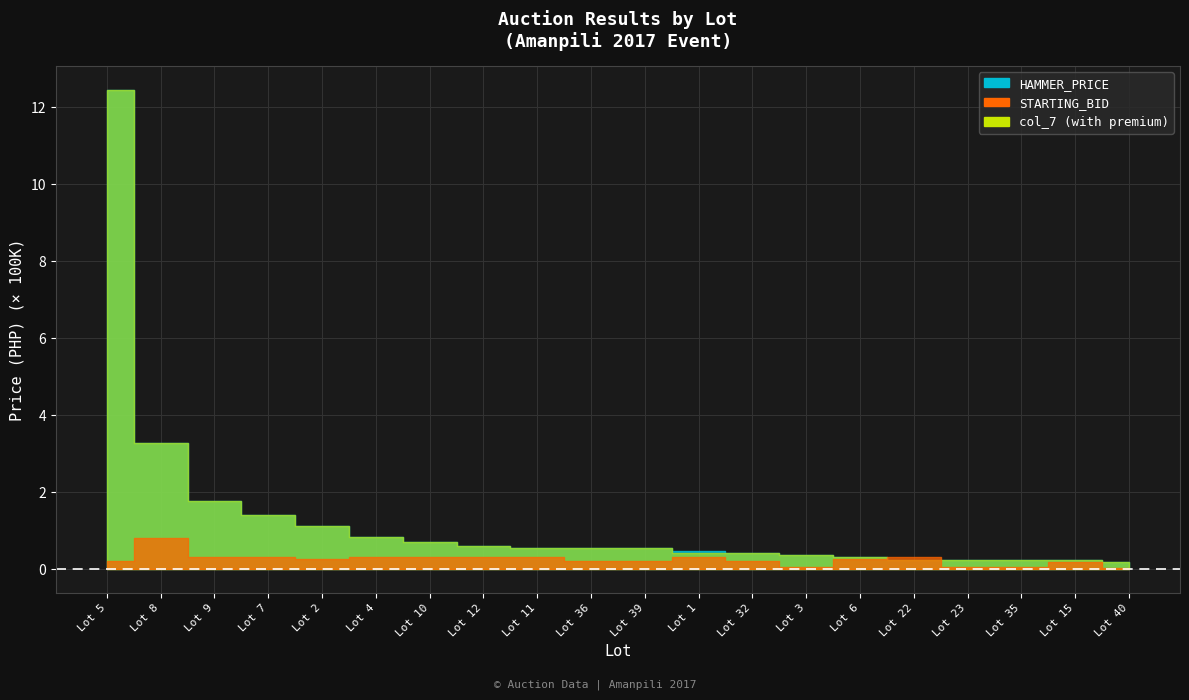

At which label is HAMMER_PRICE closest to 630676?

Lot 8